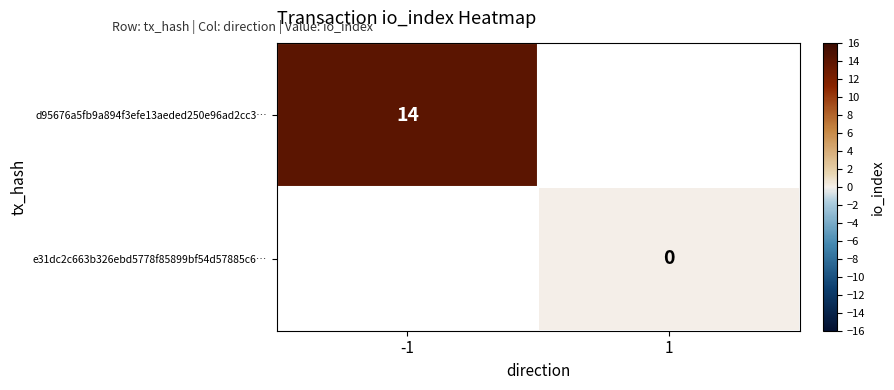

The d95676a5fb9a894f3efe13aeded250e96ad2cc3… series shows 14 at -1. True or false?

True